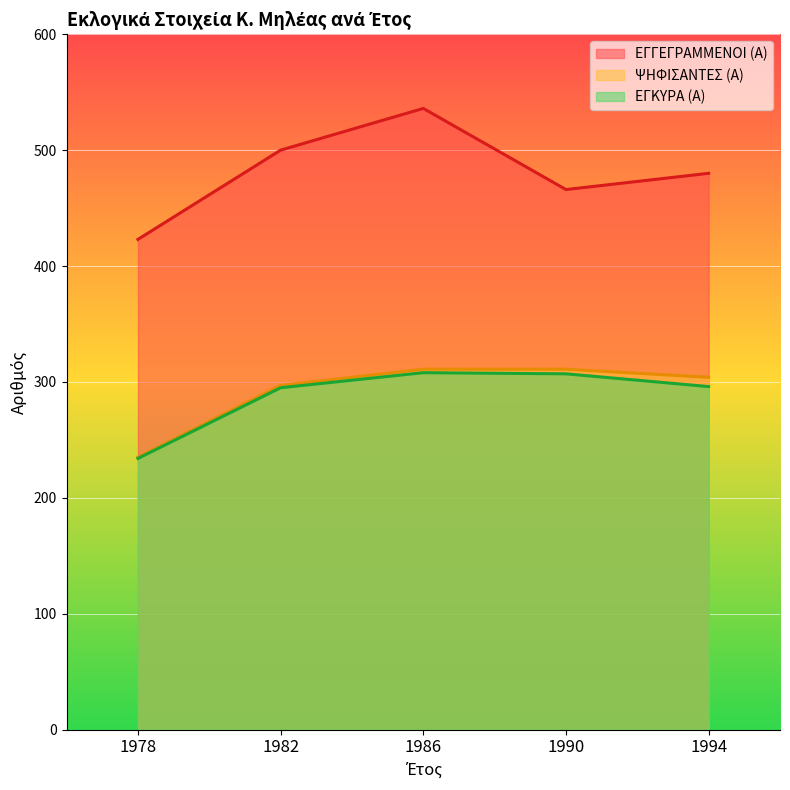

Which series has the largest total across all categories?

ΕΓΓΕΓΡΑΜΜΕΝΟΙ (Α)